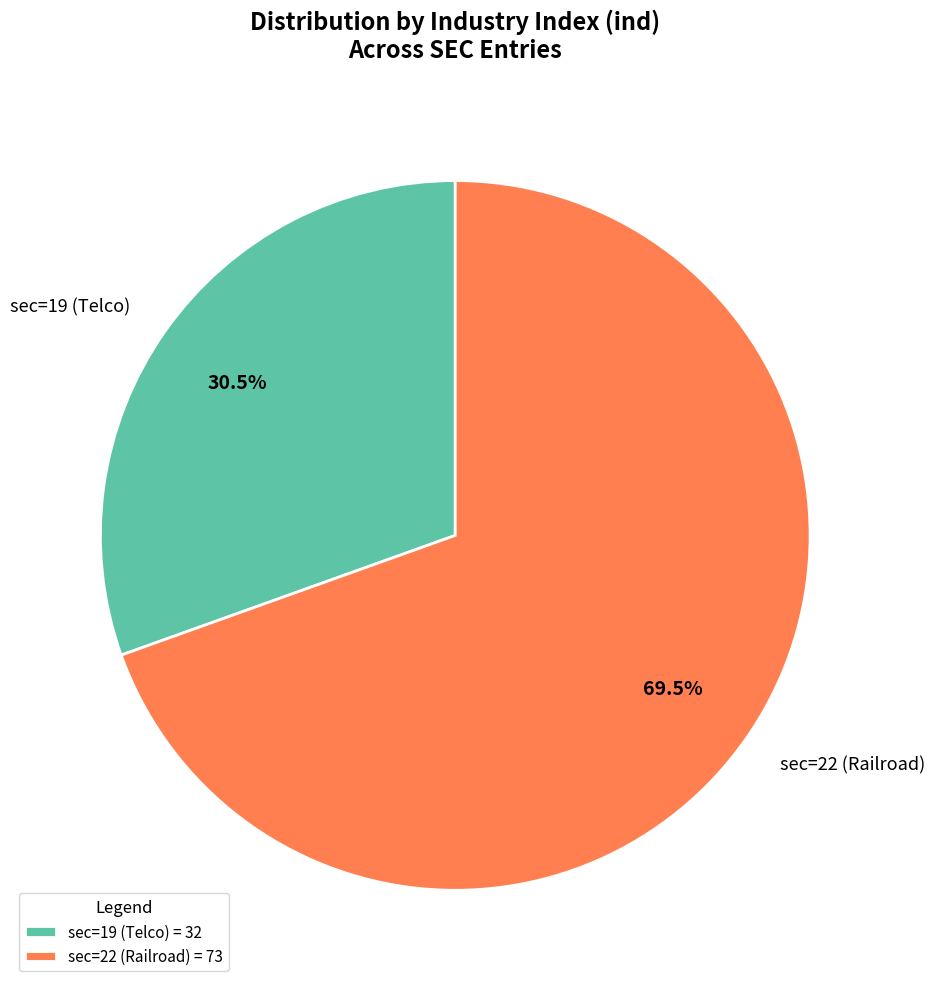

What is the ratio of the value at sec=19 (Telco) to the value at sec=22 (Railroad)?

0.4